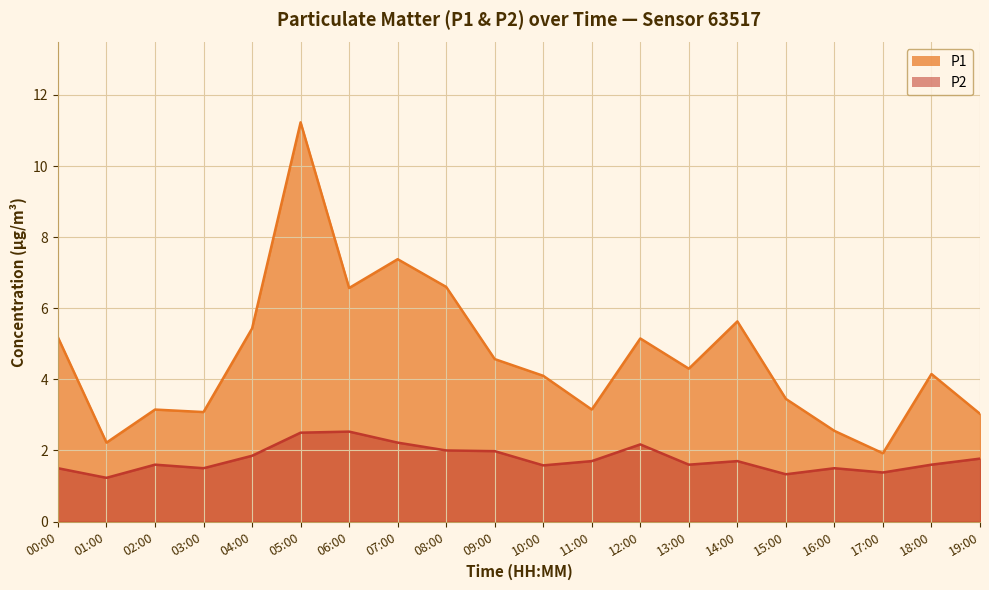

True or false: P1 and P2 intersect in this chart.

False